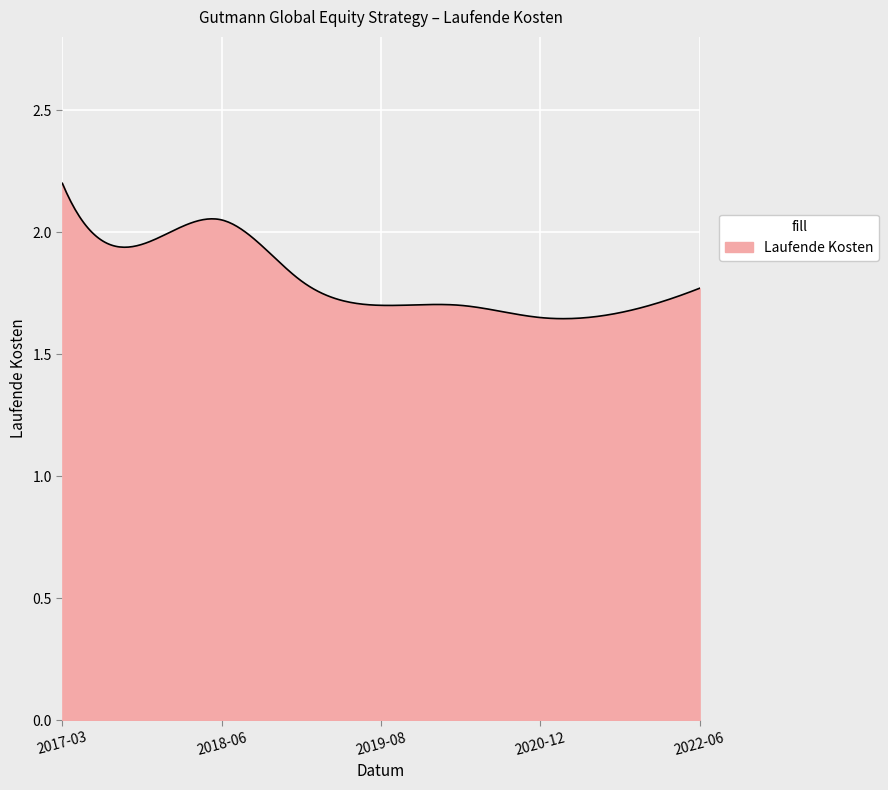

What is the difference between the maximum and minimum values?

0.6